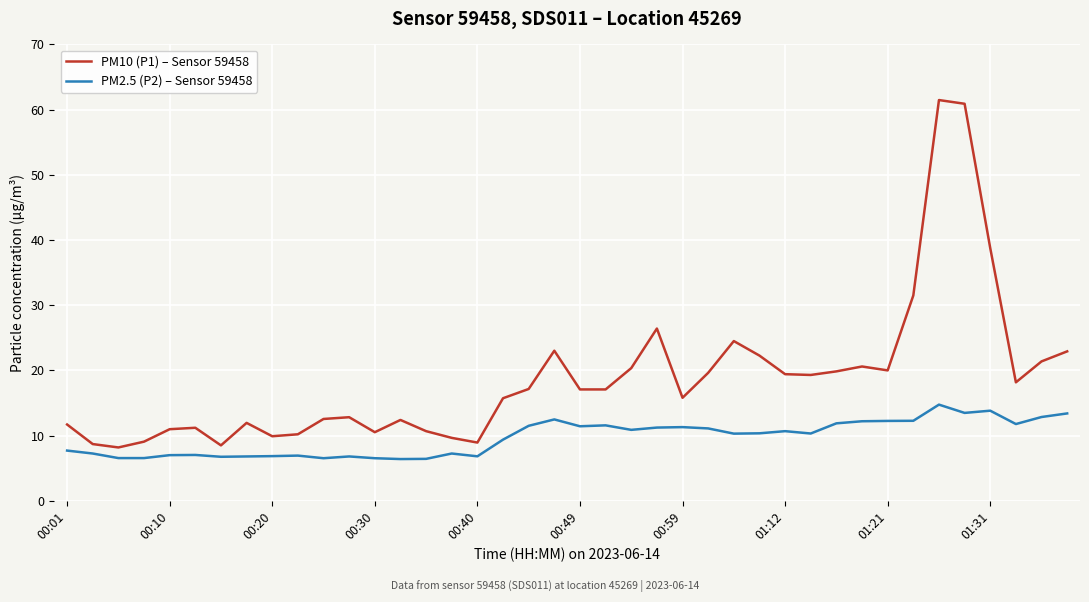

Which series has the largest total across all categories?

PM10 (P1) – Sensor 59458